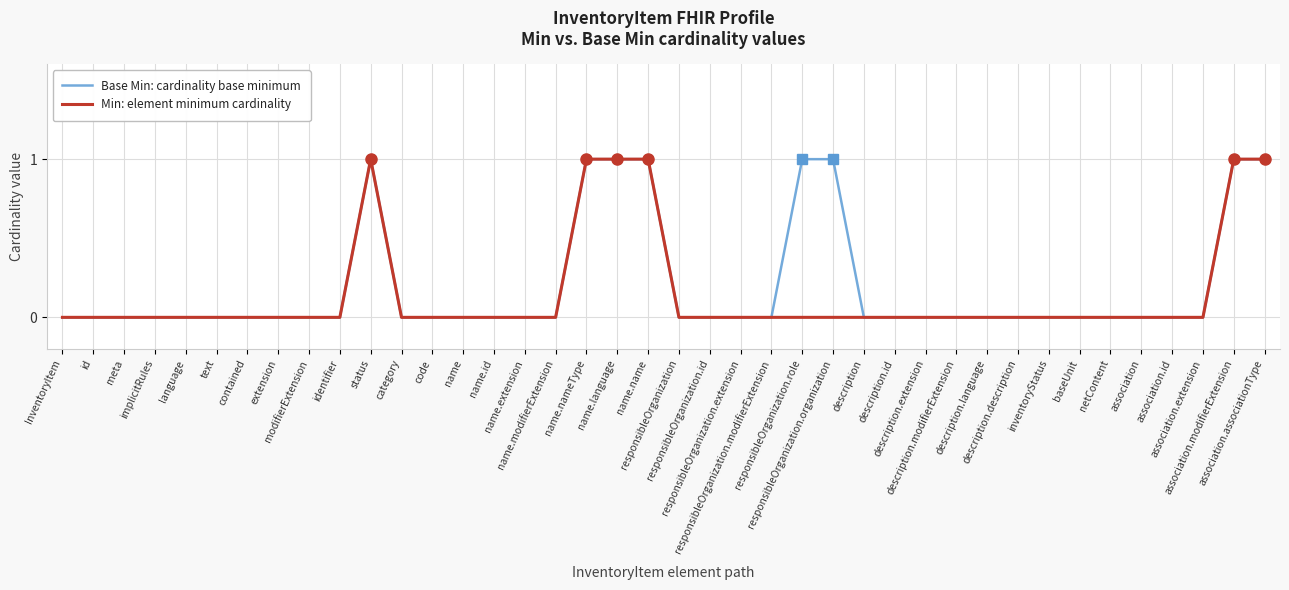

True or false: Base Min: cardinality base minimum has a value of 0 at responsibleOrganization.extension.

False